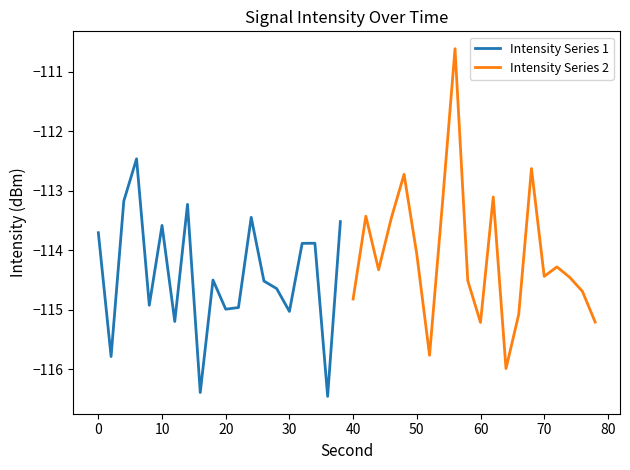

Which series ends up on top after the final intersection of Intensity Series 2 and Intensity Series 1?

Intensity Series 1